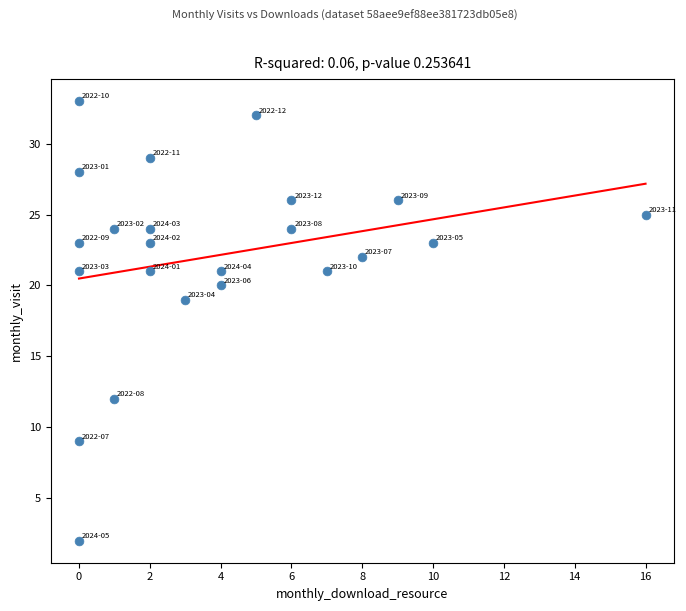

What Y value in the scatter plot is closest to 17?

19